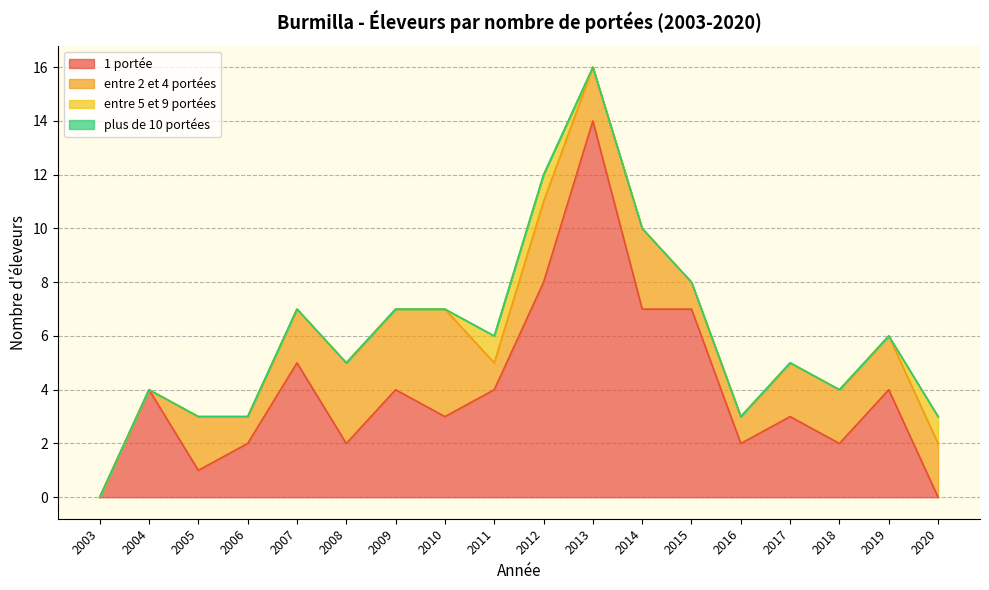

What is the difference between the second highest and second lowest values in the entre 2 et 4 portées series?

3